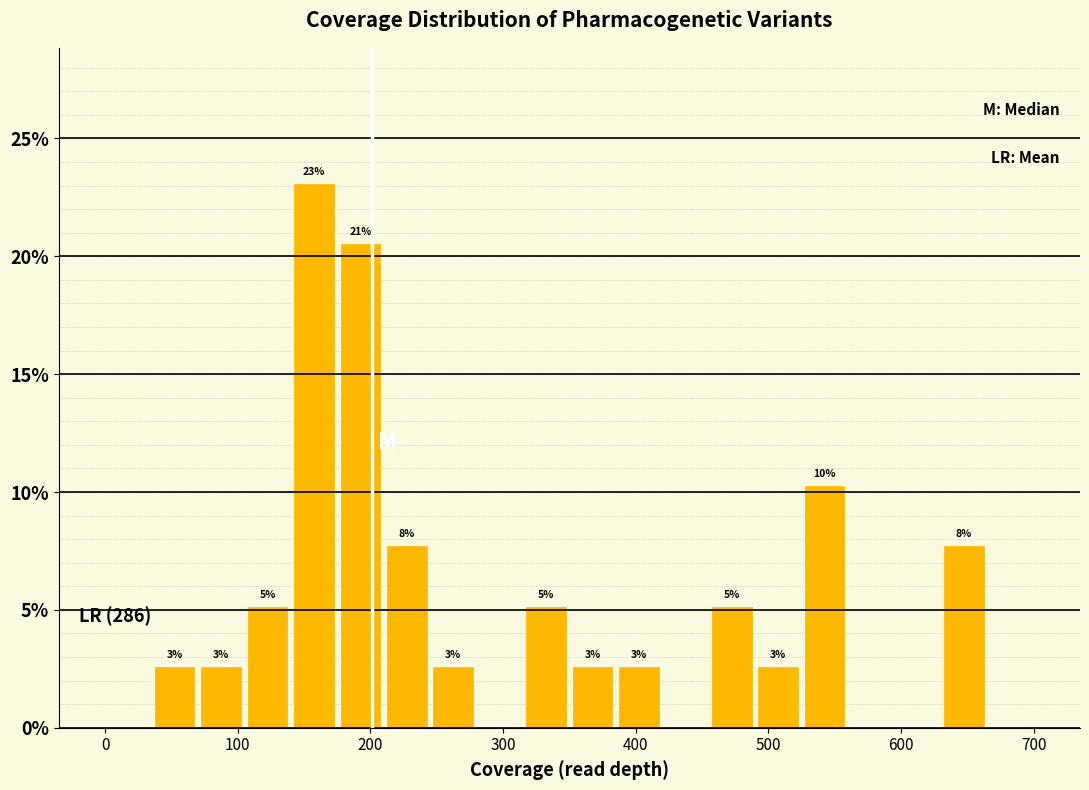

Around what value on the x-axis is the tallest bar? Give the approximate position of its centre, as read against the axis.

160